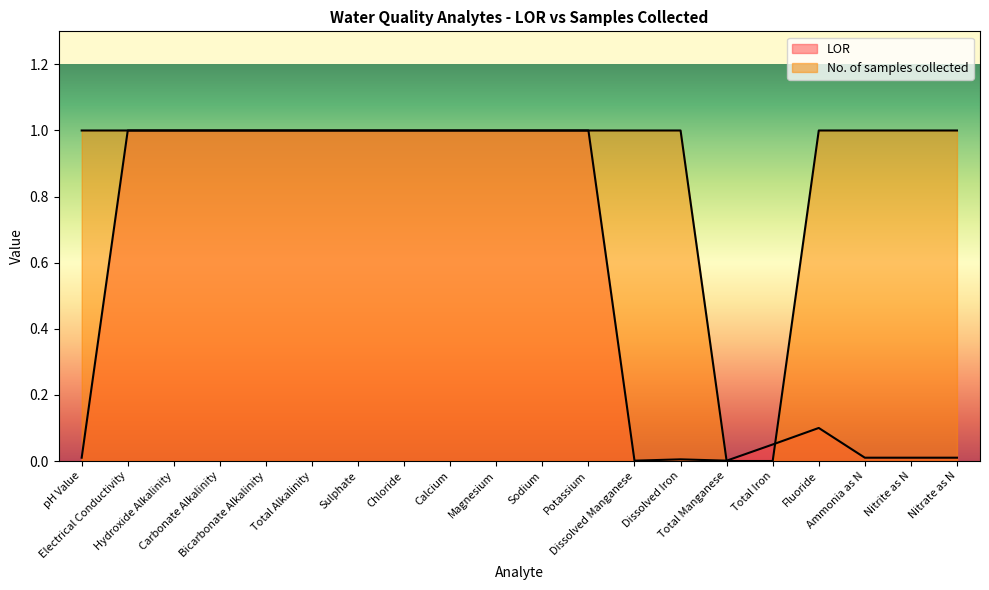

Where do No. of samples collected and LOR first cross each other?

Dissolved Iron and Total Manganese